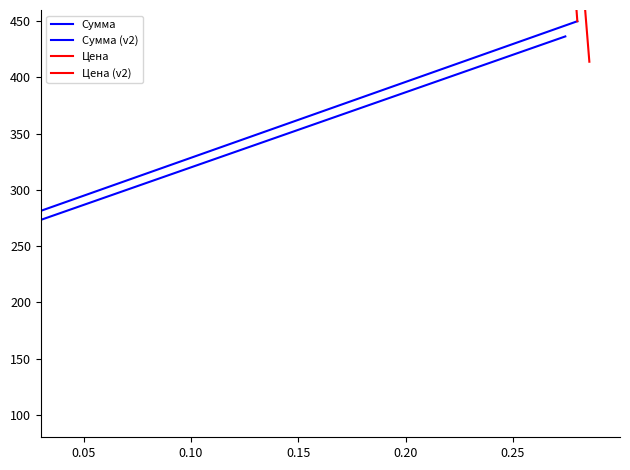

What is the value of the Цена (v2) point at the 9th from the left?

158700.0